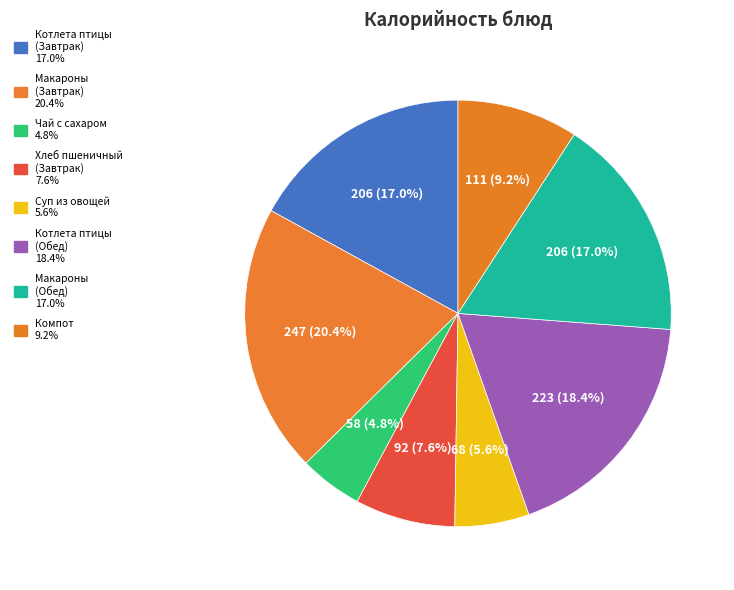

To the nearest percent, what is the average slice percentage?

12%